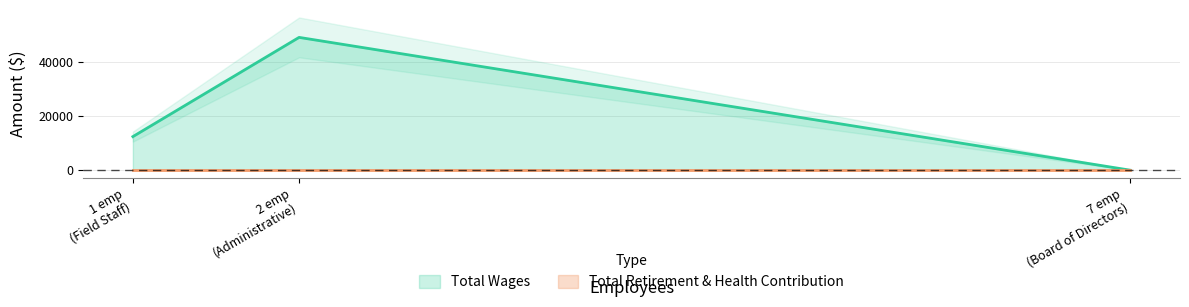

True or false: Total Retirement & Health Contribution has a value of 0 at Field Staff.

True